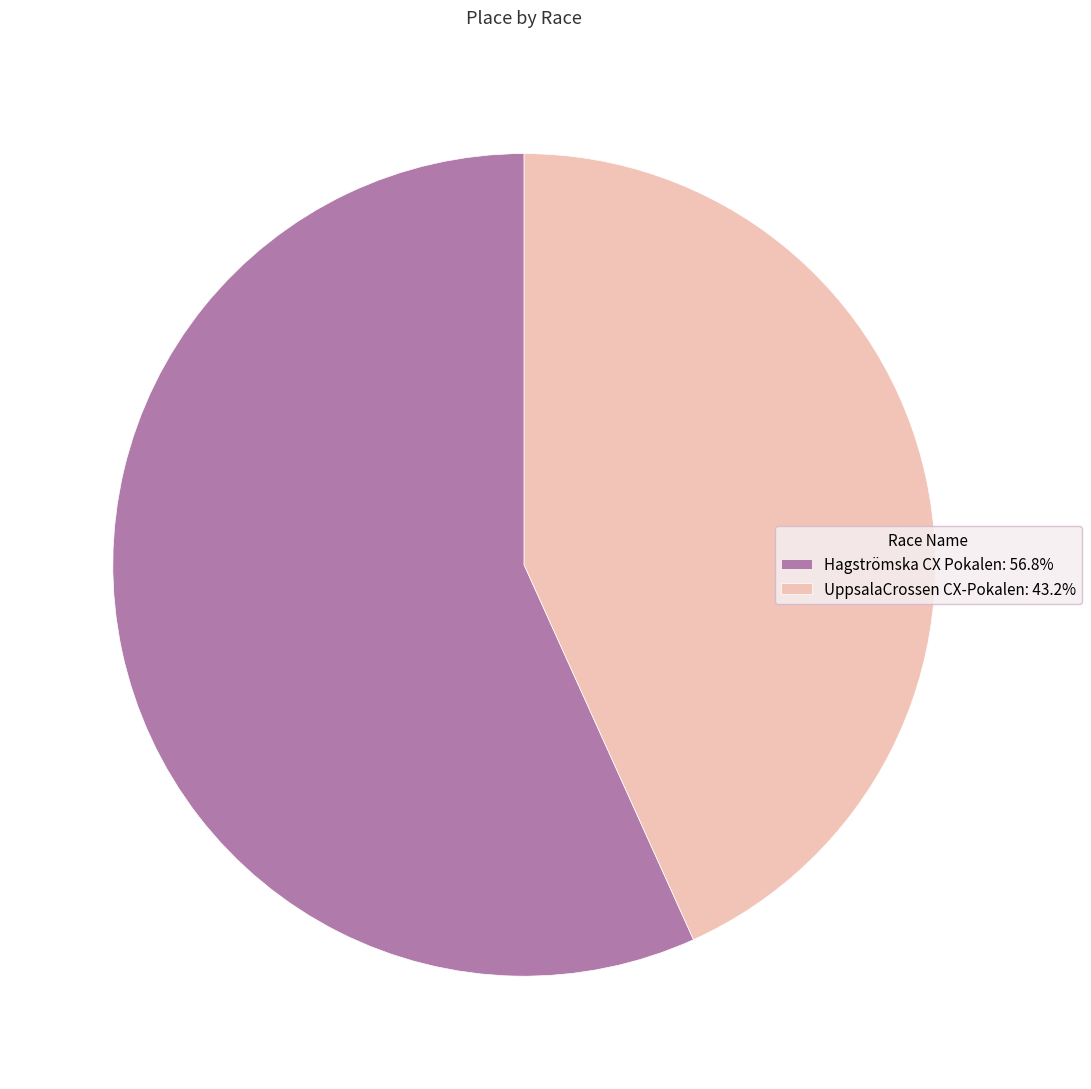

Do Hagströmska CX Pokalen: 56.8% and UppsalaCrossen CX-Pokalen: 43.2% together represent more than half of the pie?

Yes